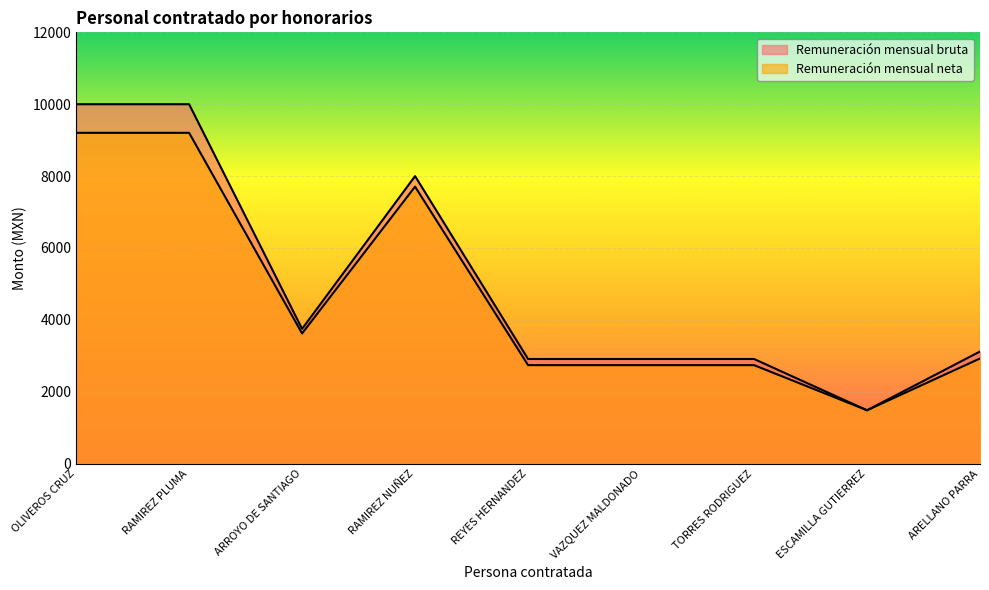

What is the value of the Remuneración mensual bruta point at the 1st from the left?

10000.0